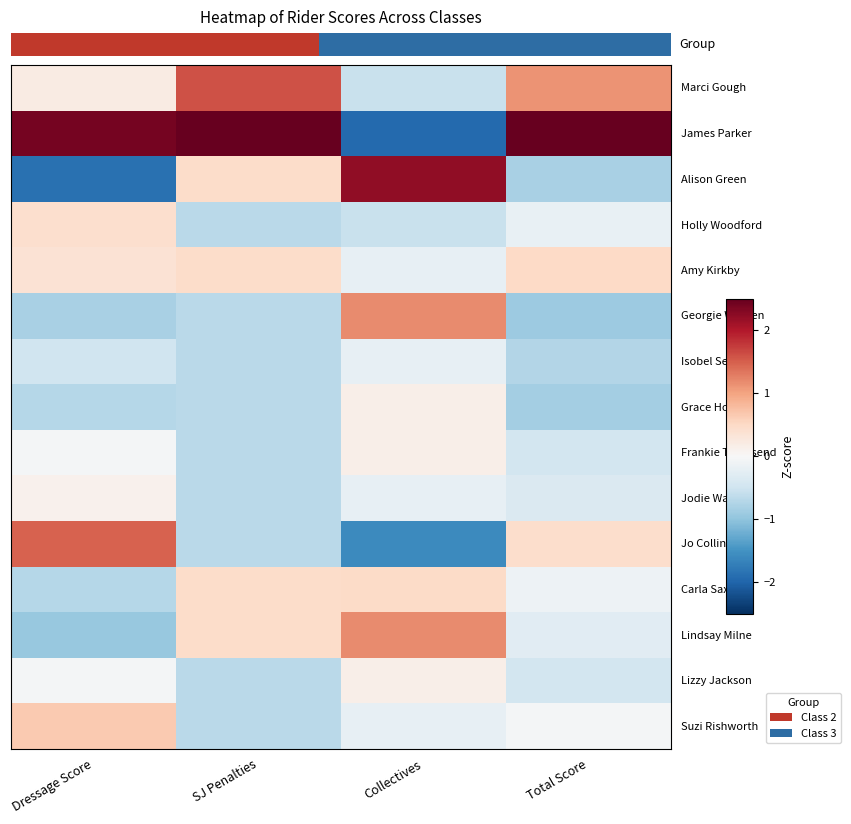

Which has a higher value, SJ Penalties or Collectives?

SJ Penalties